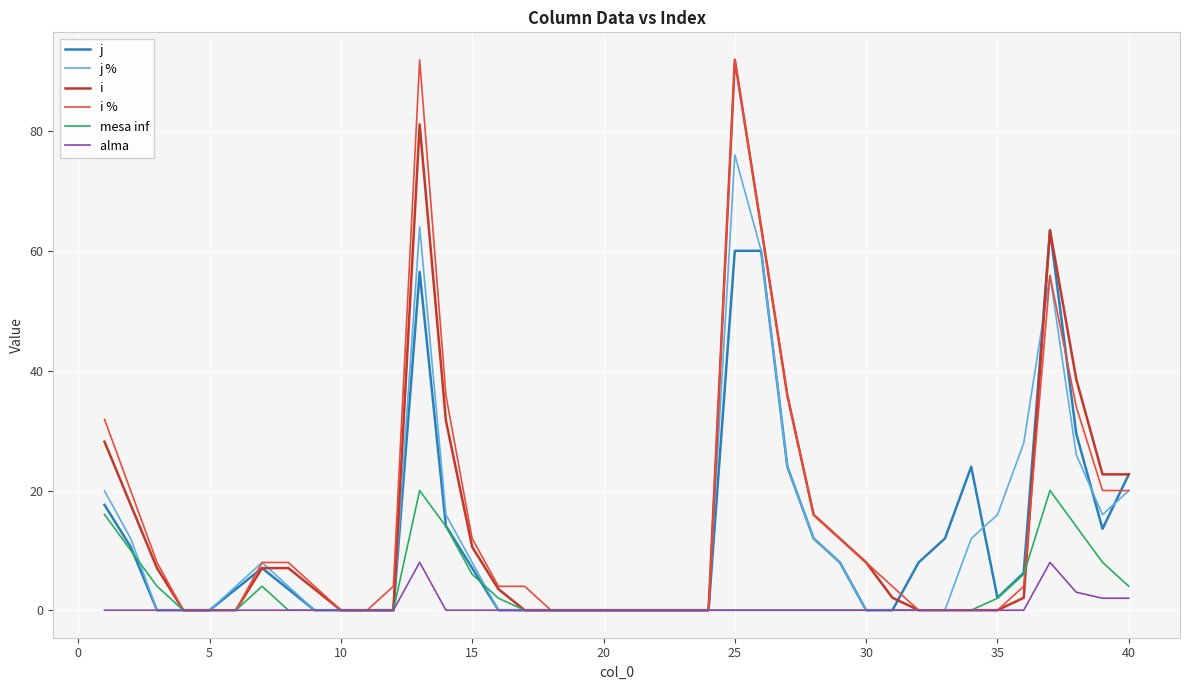

How many lines are shown in the chart?

6